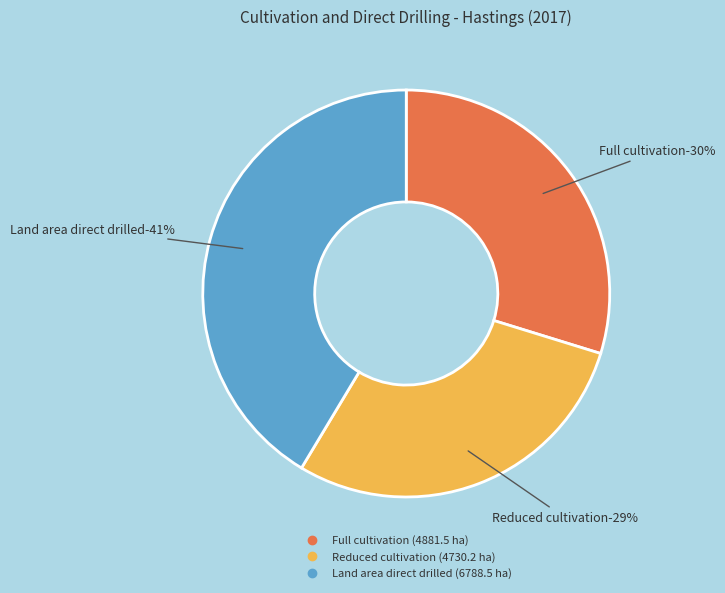

Does Full cultivation account for over 50% of the chart?

No